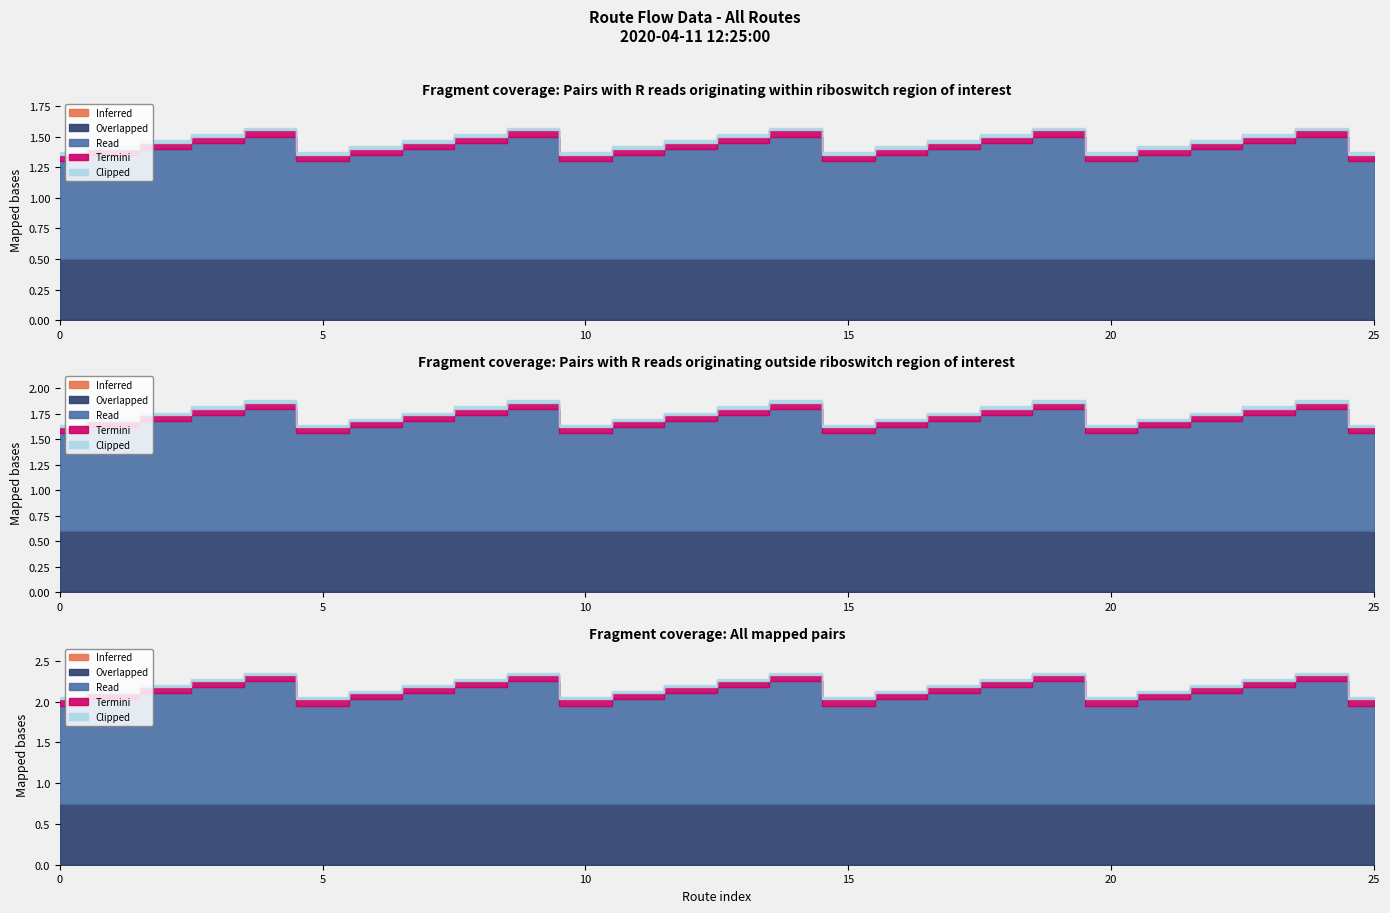

Which series changed the most between 16 and 20?

Inferred